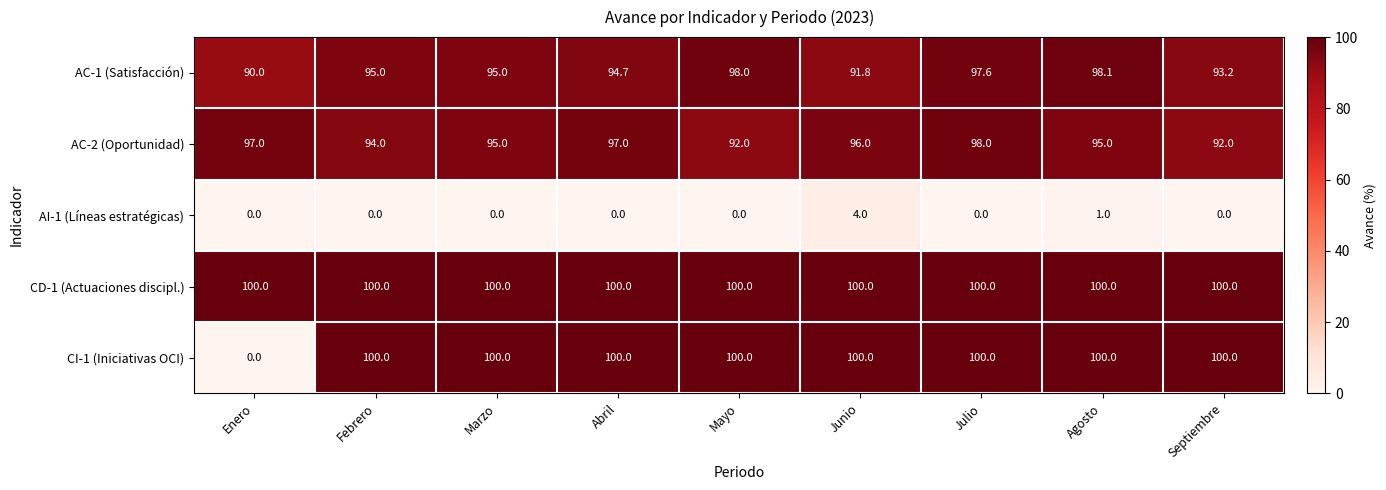

What is the sum of the CD-1 (Actuaciones discipl.) values at Febrero and Julio?

200.0